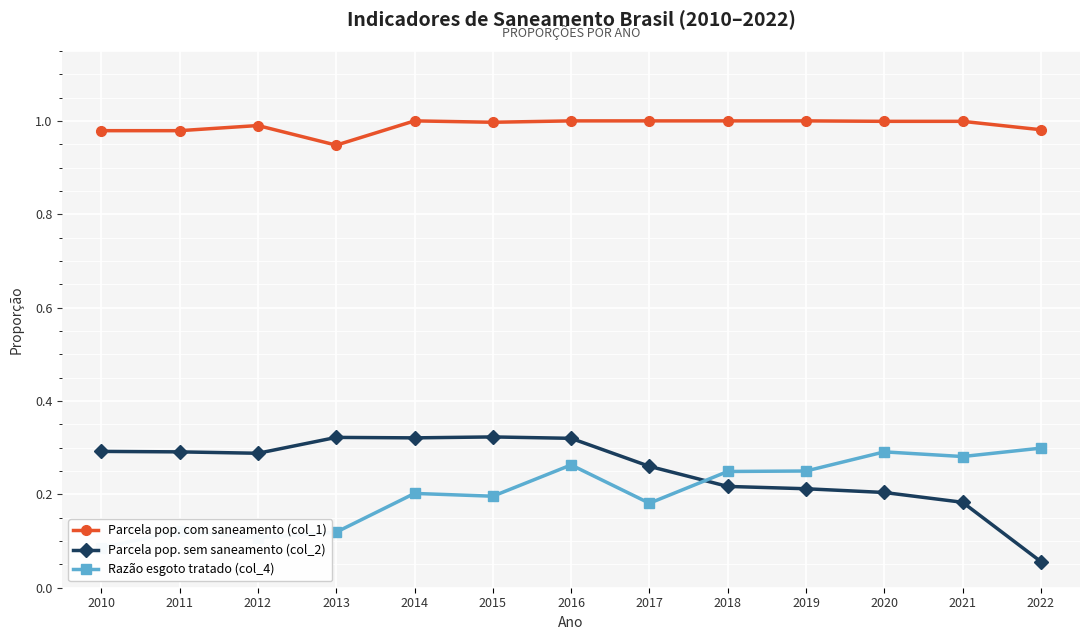

True or false: Parcela pop. sem saneamento (col_2) and Razão esgoto tratado (col_4) intersect in this chart.

True